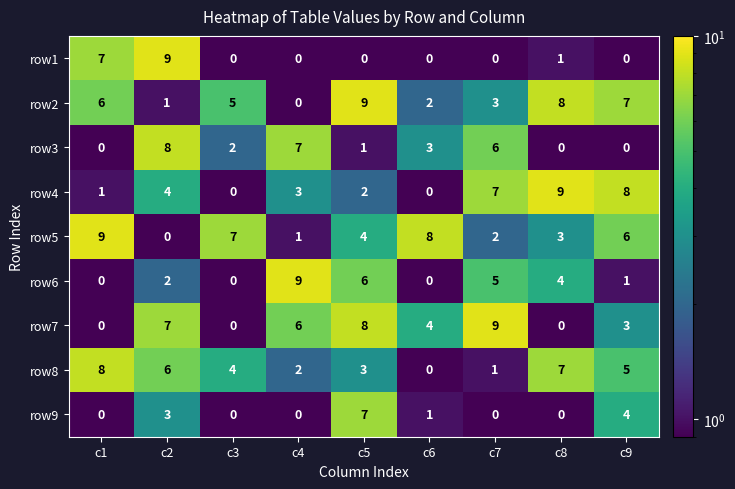

At c5, list the series in order from largest to smallest.

row2, row7, row9, row6, row5, row8, row4, row3, row1